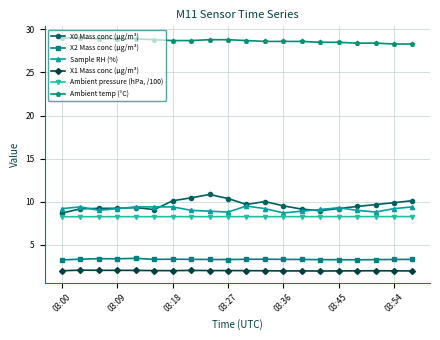

What is the value of the Ambient temp (°C) point at the 19th from the left?

28.3